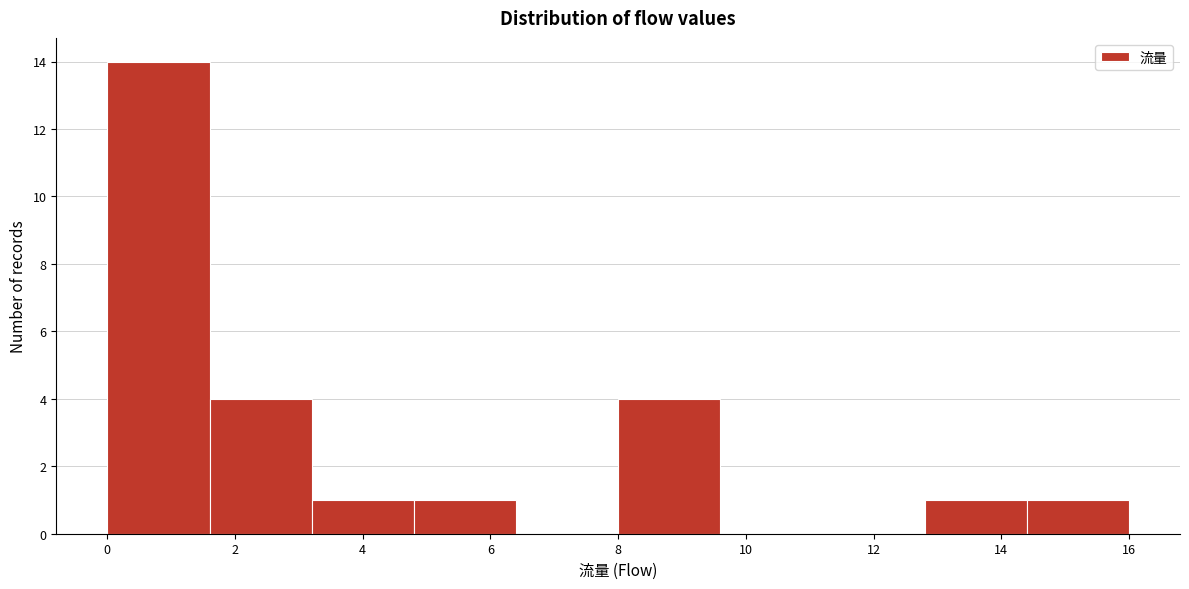

Over which range of the x-axis is the bar tallest?

0.0 to 1.6